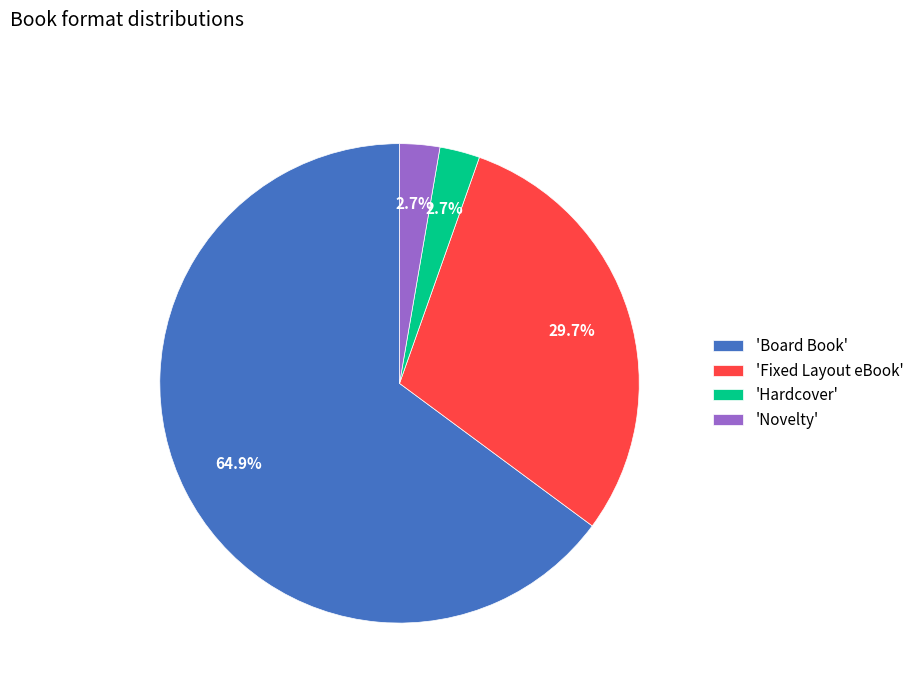

What is the majority slice?

'Board Book'